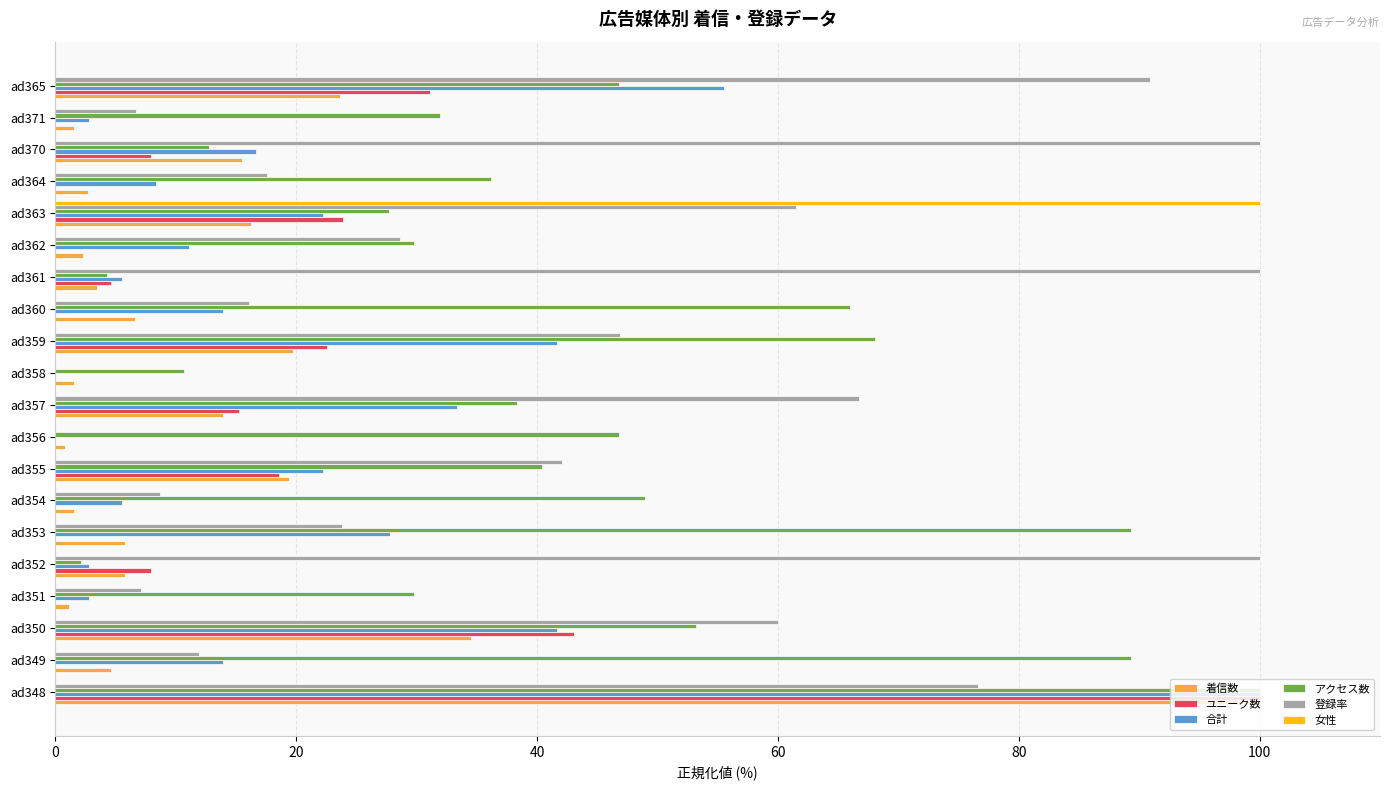

The value of 女性 at ad350 is 0.0. True or false?

True